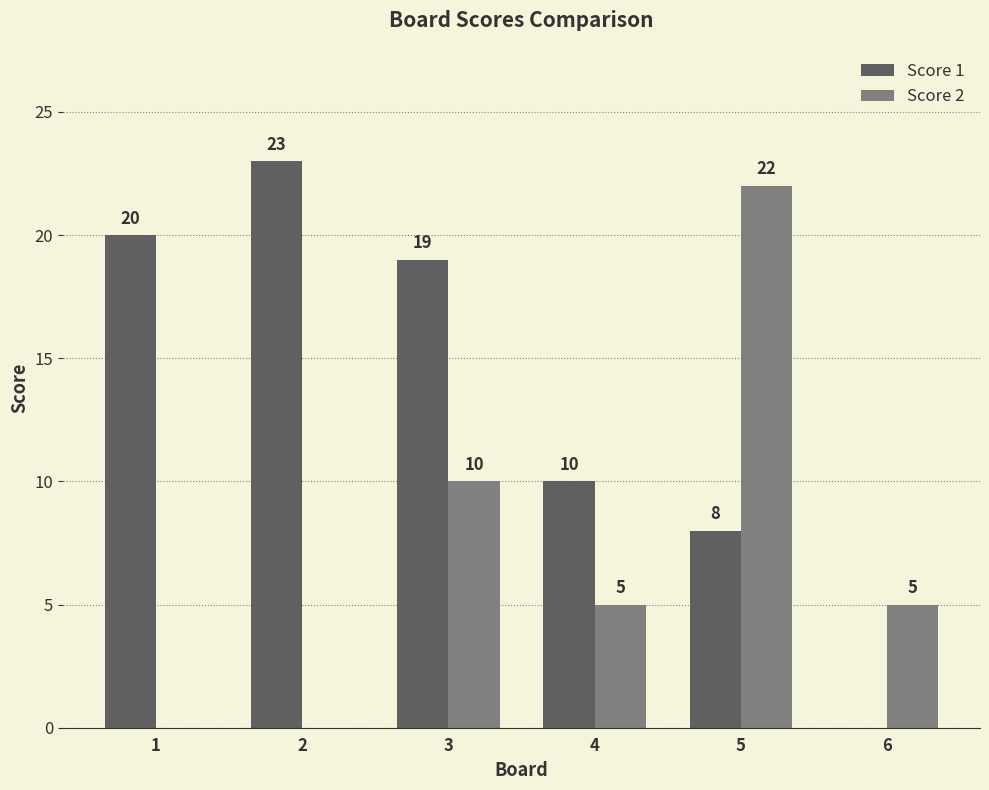

Between 2 and 3, which series saw the biggest shift?

Score 2